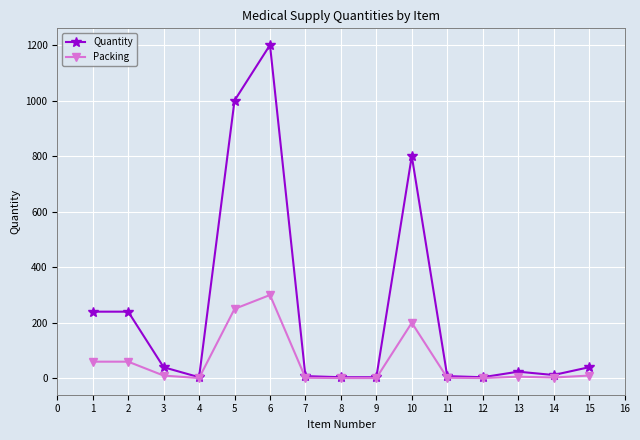

Which series has the widest spread of values?

Quantity